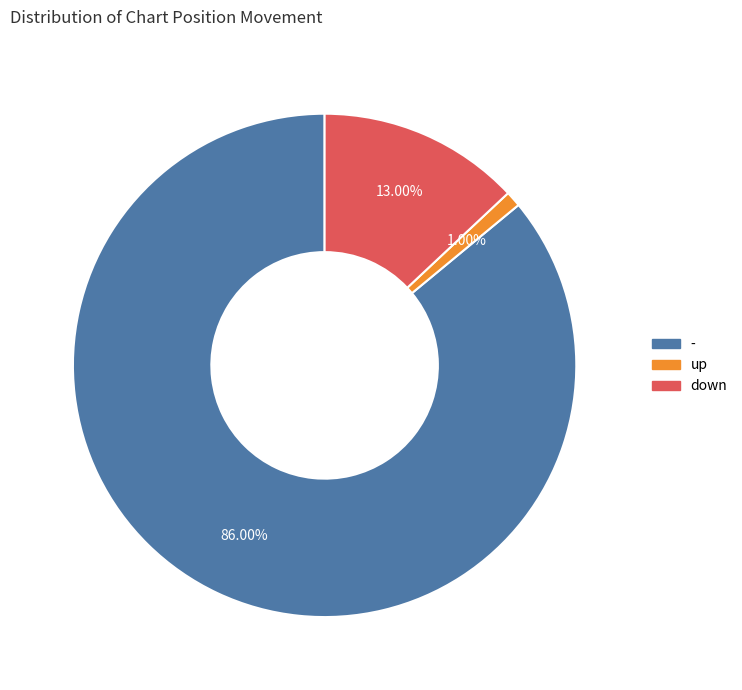

To the nearest percent, what portion does down represent?

13%